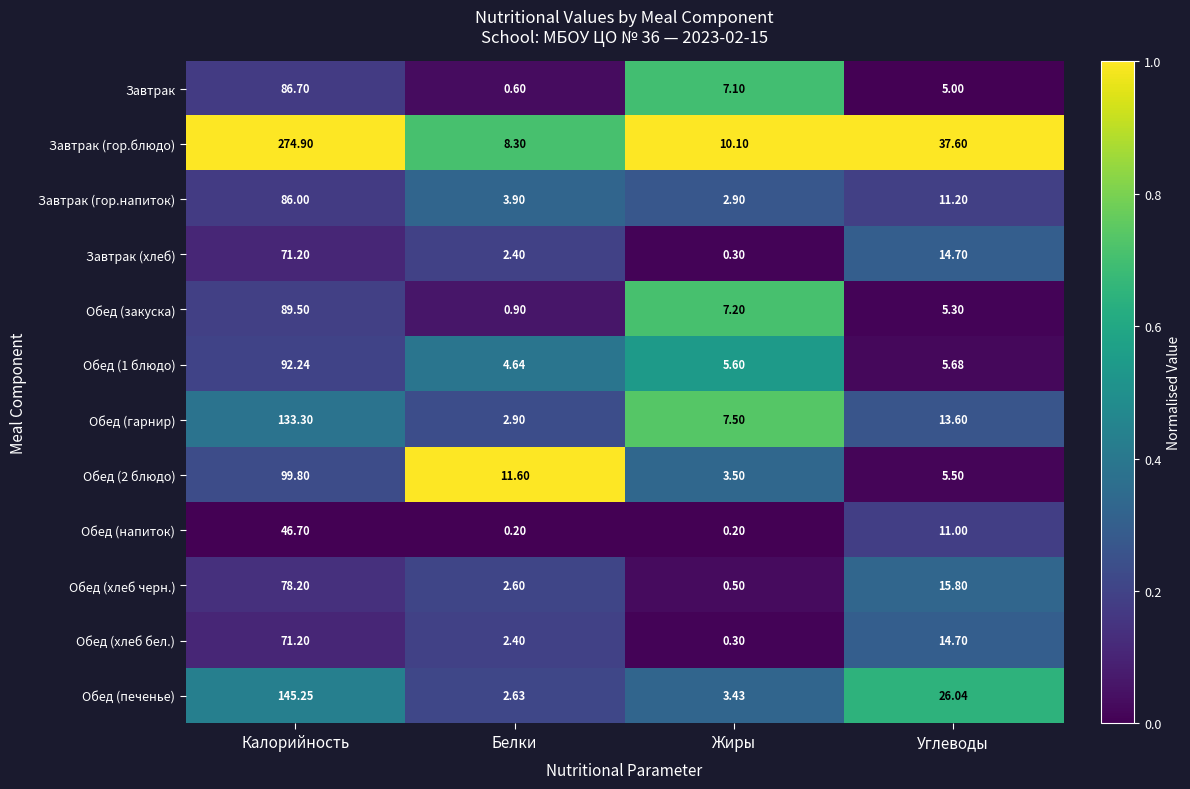

Is the value of Обед (гарнир) at Жиры greater than the value of Обед (хлеб черн.) at Белки?

Yes